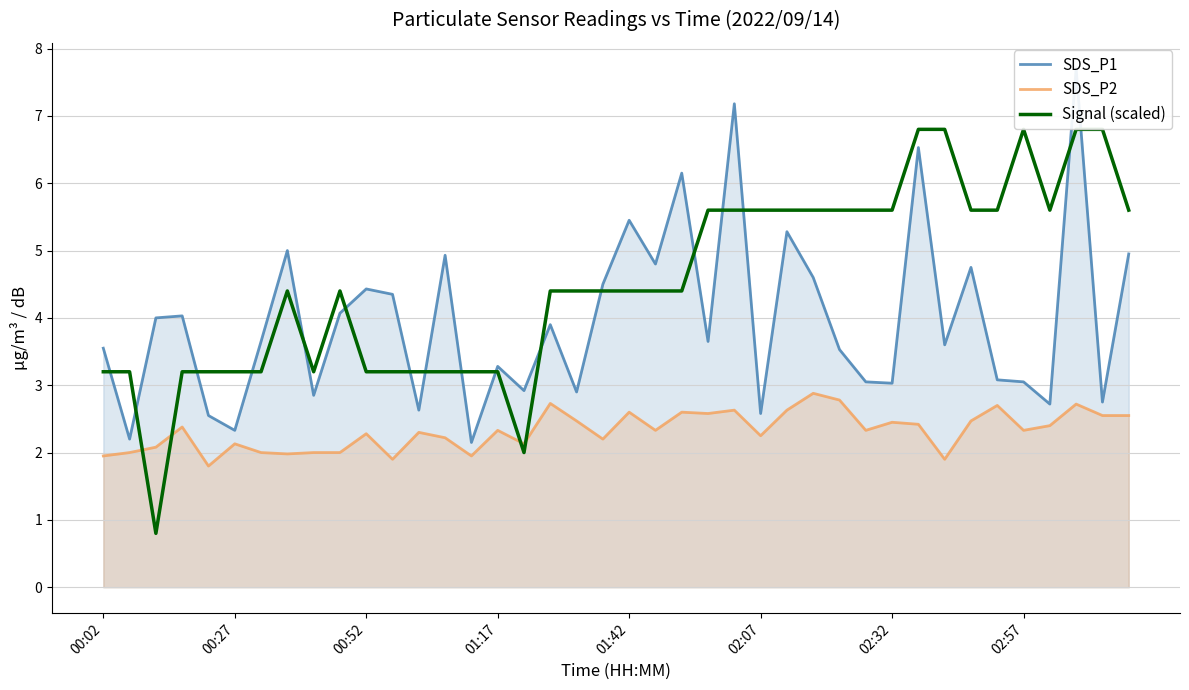

How many intersections are there between Signal (scaled) and SDS_P2?

4